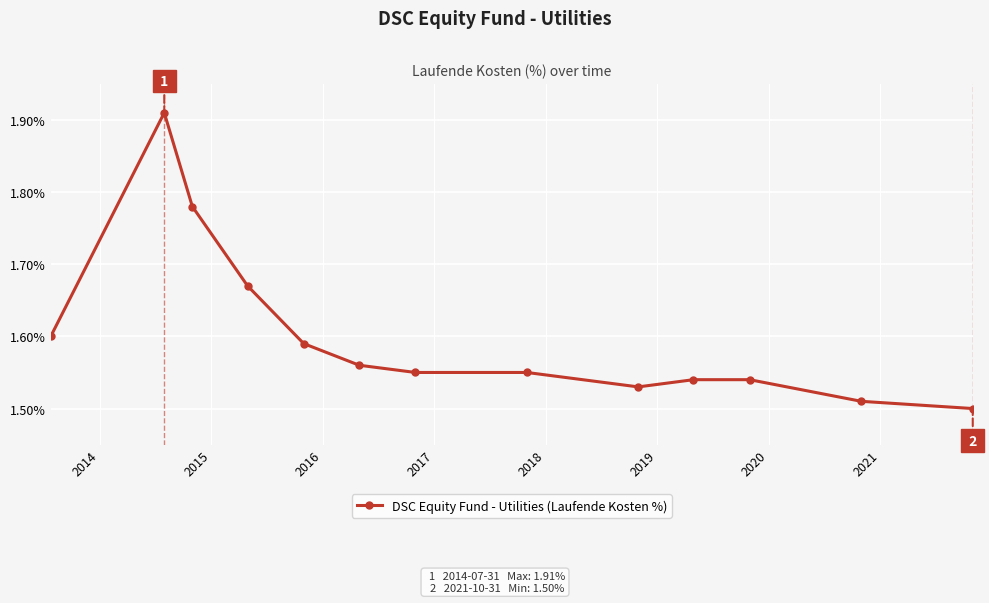

True or false: there are more than 0 points higher than both neighbors.

True